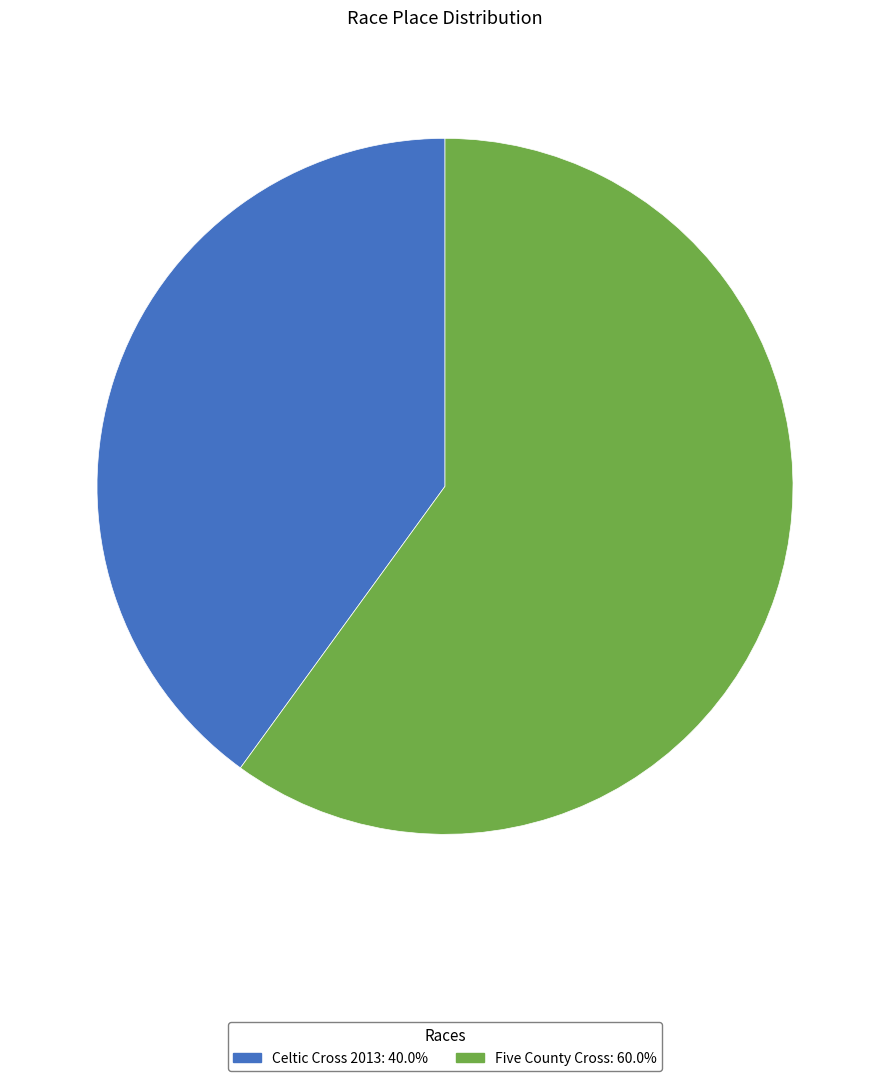

Which category has the biggest portion of the pie?

Five County Cross